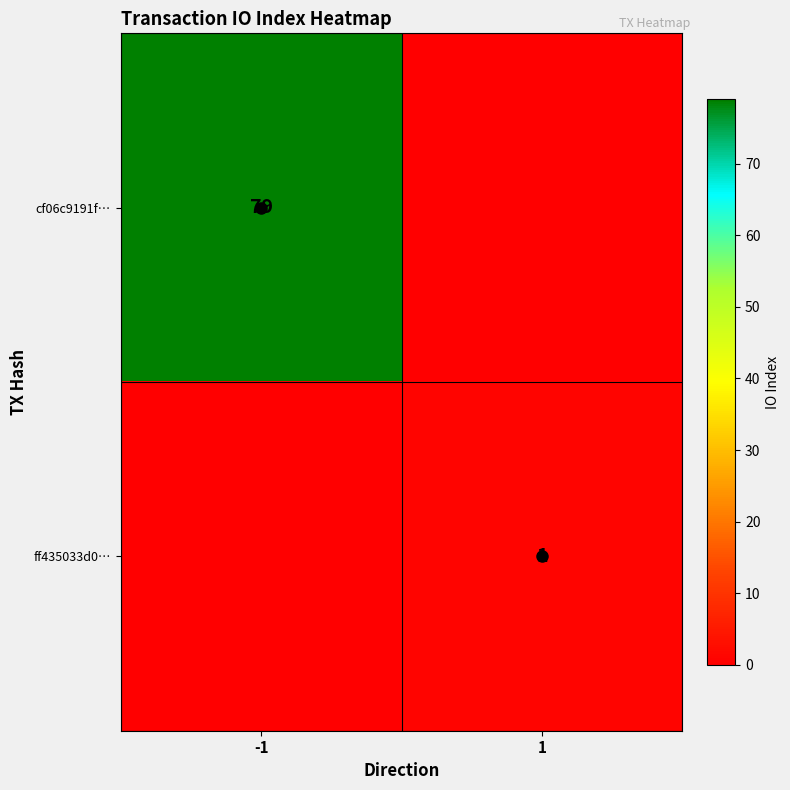

What is the maximum value for cf06c9191f…?

79